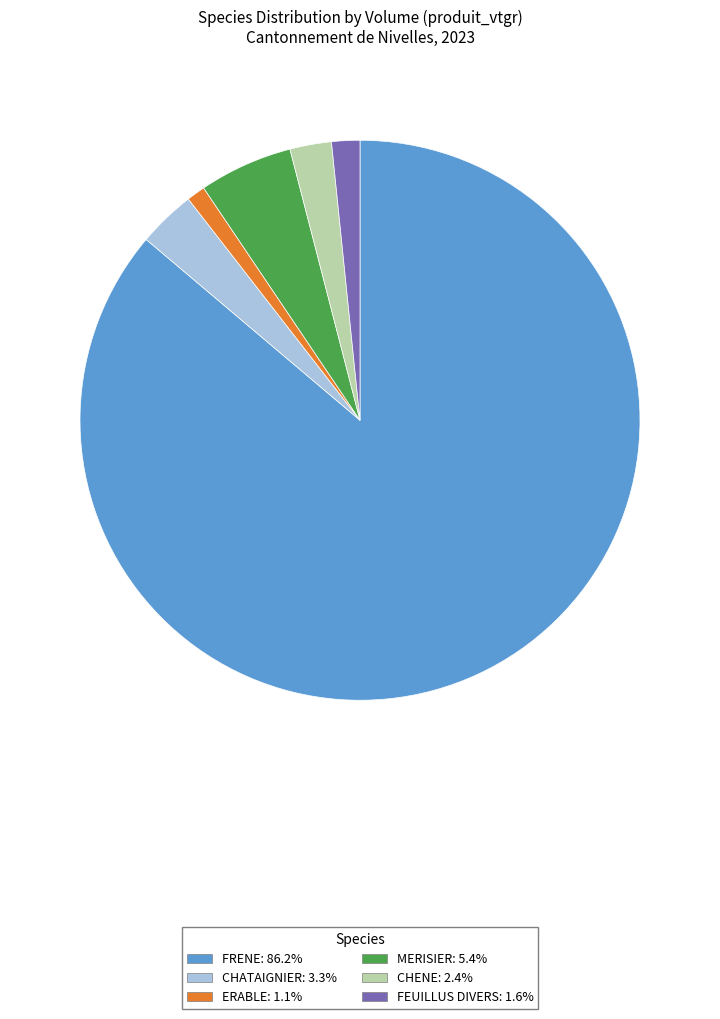

Do CHENE: 2.4% and CHATAIGNIER: 3.3% together represent more than half of the pie?

No